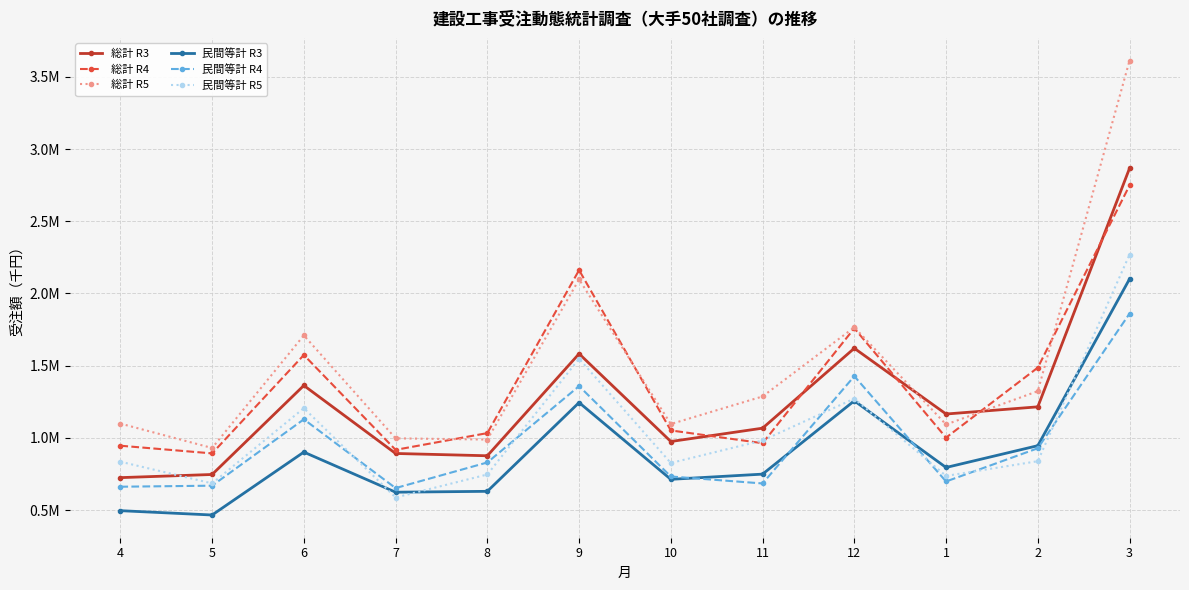

What is the difference between the 総計 R4 values at 8 and 7?

115881.2